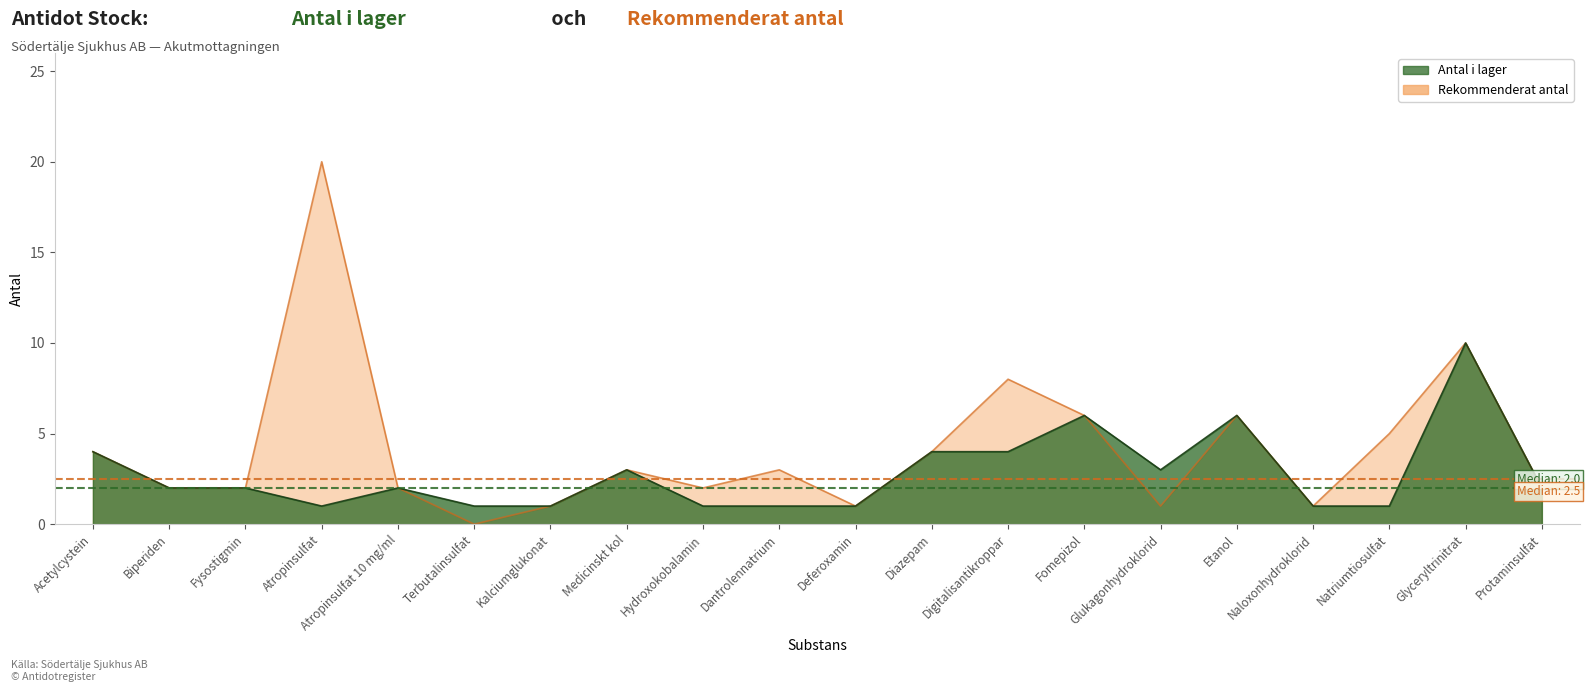

How many interior local peaks does the Antal i lager series have?

5